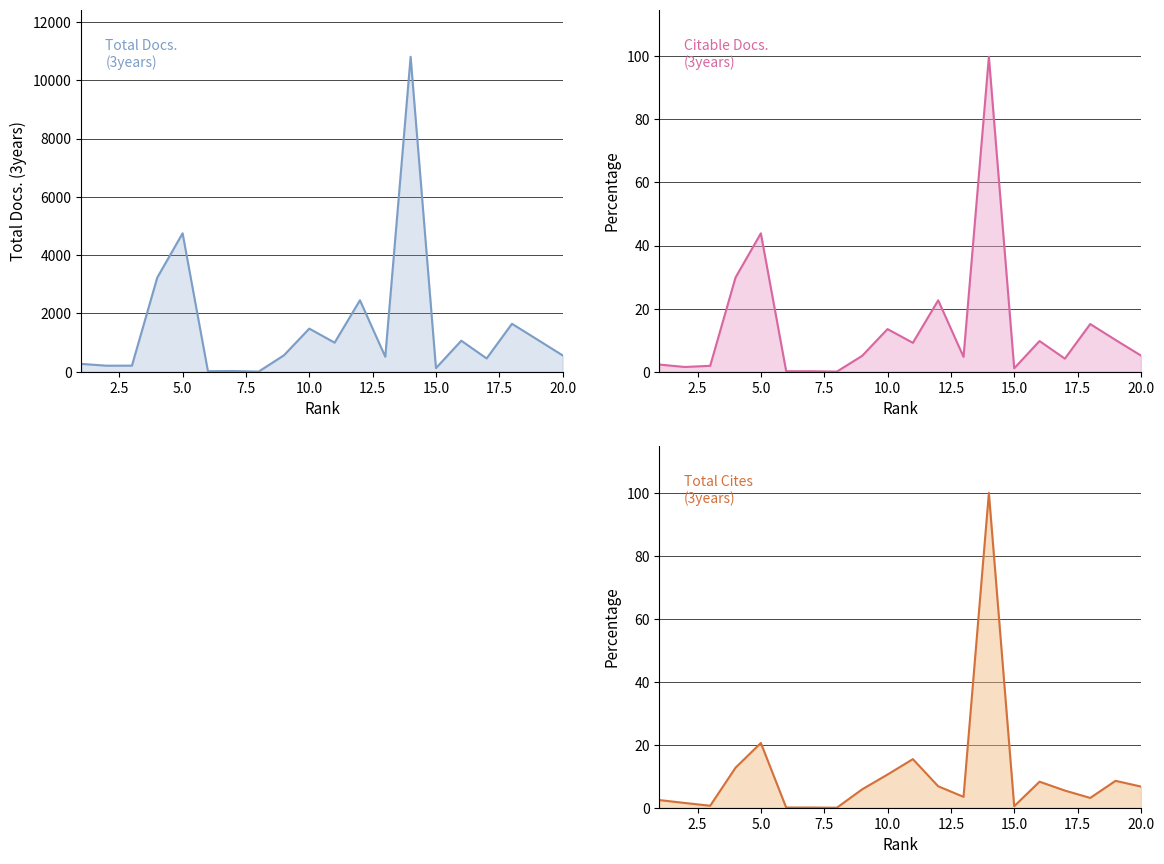

What is the label of the 18th point from the right?

5.0